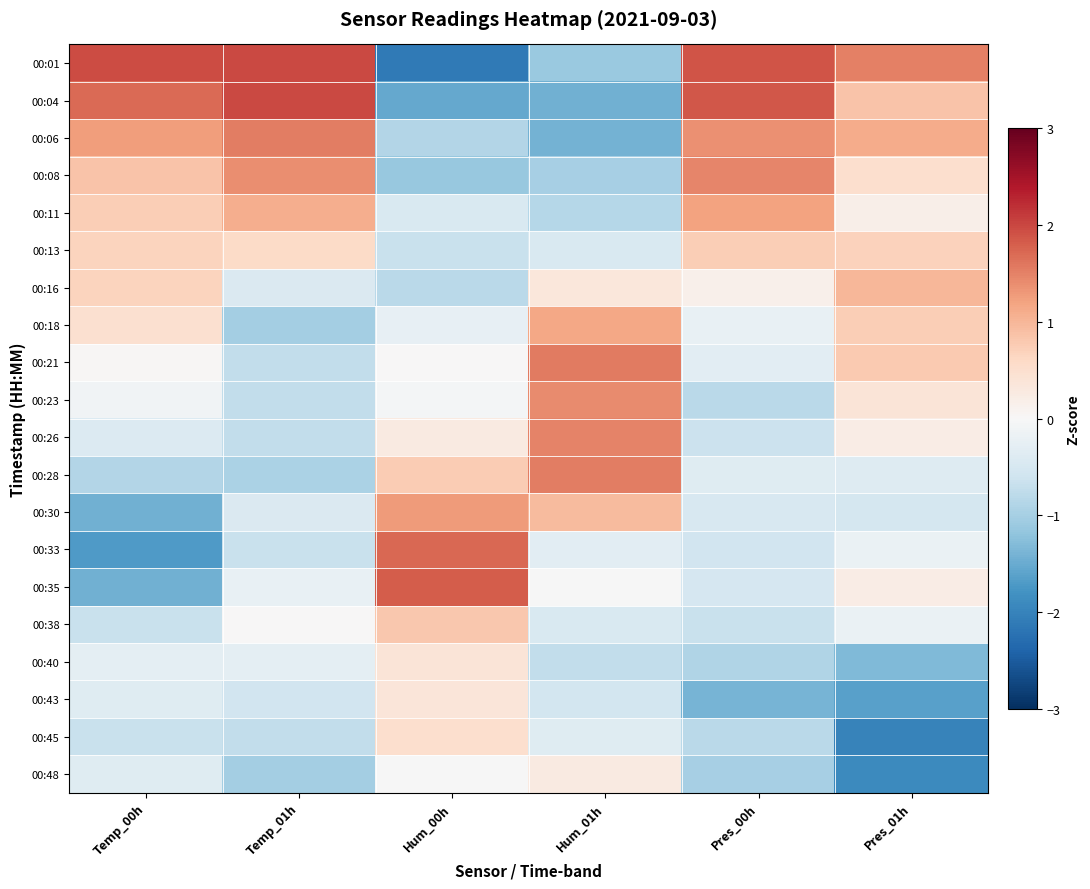

Reading left to right, what are all the values shown in this chart?

00:01: Temp_00h=2.0	Temp_01h=2.0	Hum_00h=-2.1	Hum_01h=-1.1	Pres_00h=1.9	Pres_01h=1.5
00:04: Temp_00h=1.7	Temp_01h=2.0	Hum_00h=-1.5	Hum_01h=-1.4	Pres_00h=1.9	Pres_01h=0.9
00:06: Temp_00h=1.2	Temp_01h=1.5	Hum_00h=-0.9	Hum_01h=-1.4	Pres_00h=1.4	Pres_01h=1.1
00:08: Temp_00h=0.9	Temp_01h=1.4	Hum_00h=-1.1	Hum_01h=-1.0	Pres_00h=1.5	Pres_01h=0.5
00:11: Temp_00h=0.7	Temp_01h=1.1	Hum_00h=-0.5	Hum_01h=-0.9	Pres_00h=1.2	Pres_01h=0.2
00:13: Temp_00h=0.7	Temp_01h=0.6	Hum_00h=-0.7	Hum_01h=-0.5	Pres_00h=0.7	Pres_01h=0.7
00:16: Temp_00h=0.7	Temp_01h=-0.4	Hum_00h=-0.8	Hum_01h=0.3	Pres_00h=0.2	Pres_01h=1.0
00:18: Temp_00h=0.5	Temp_01h=-1.0	Hum_00h=-0.2	Hum_01h=1.2	Pres_00h=-0.2	Pres_01h=0.7
00:21: Temp_00h=0.0	Temp_01h=-0.7	Hum_00h=0.0	Hum_01h=1.6	Pres_00h=-0.3	Pres_01h=0.8
00:23: Temp_00h=-0.1	Temp_01h=-0.7	Hum_00h=-0.1	Hum_01h=1.4	Pres_00h=-0.8	Pres_01h=0.4
00:26: Temp_00h=-0.4	Temp_01h=-0.7	Hum_00h=0.3	Hum_01h=1.5	Pres_00h=-0.6	Pres_01h=0.2
00:28: Temp_00h=-0.9	Temp_01h=-0.9	Hum_00h=0.8	Hum_01h=1.5	Pres_00h=-0.4	Pres_01h=-0.4
00:30: Temp_00h=-1.4	Temp_01h=-0.4	Hum_00h=1.3	Hum_01h=0.9	Pres_00h=-0.5	Pres_01h=-0.5
00:33: Temp_00h=-1.7	Temp_01h=-0.7	Hum_00h=1.7	Hum_01h=-0.3	Pres_00h=-0.6	Pres_01h=-0.2
00:35: Temp_00h=-1.4	Temp_01h=-0.2	Hum_00h=1.8	Hum_01h=-0.0	Pres_00h=-0.5	Pres_01h=0.2
00:38: Temp_00h=-0.7	Temp_01h=0.0	Hum_00h=0.8	Hum_01h=-0.5	Pres_00h=-0.7	Pres_01h=-0.2
00:40: Temp_00h=-0.3	Temp_01h=-0.3	Hum_00h=0.4	Hum_01h=-0.7	Pres_00h=-0.9	Pres_01h=-1.3
00:43: Temp_00h=-0.4	Temp_01h=-0.6	Hum_00h=0.4	Hum_01h=-0.6	Pres_00h=-1.4	Pres_01h=-1.6
00:45: Temp_00h=-0.7	Temp_01h=-0.7	Hum_00h=0.5	Hum_01h=-0.4	Pres_00h=-0.8	Pres_01h=-2.0
00:48: Temp_00h=-0.4	Temp_01h=-1.0	Hum_00h=-0.0	Hum_01h=0.3	Pres_00h=-1.0	Pres_01h=-1.9